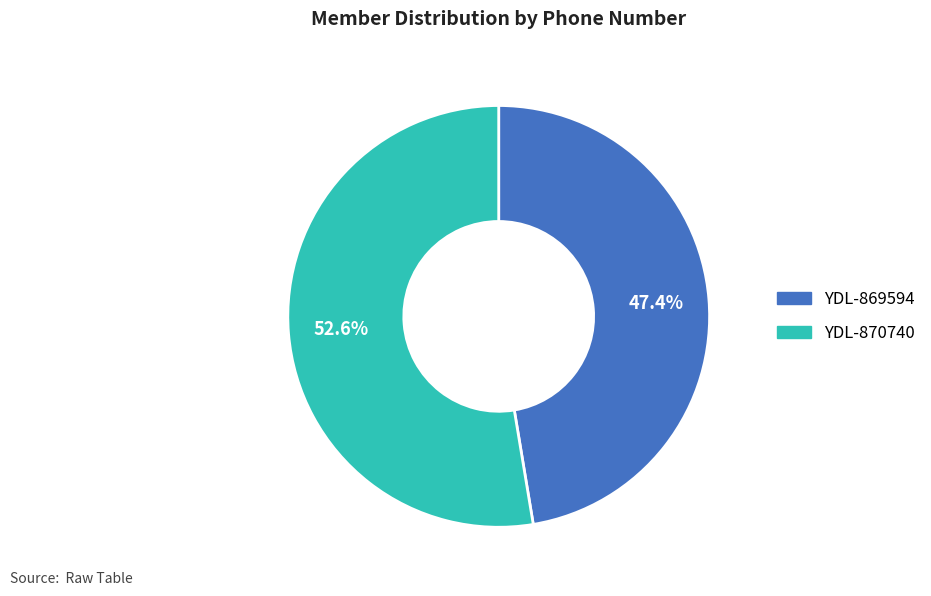

Approximately how many times larger is the value at YDL-869594 compared to YDL-870740?

0.9